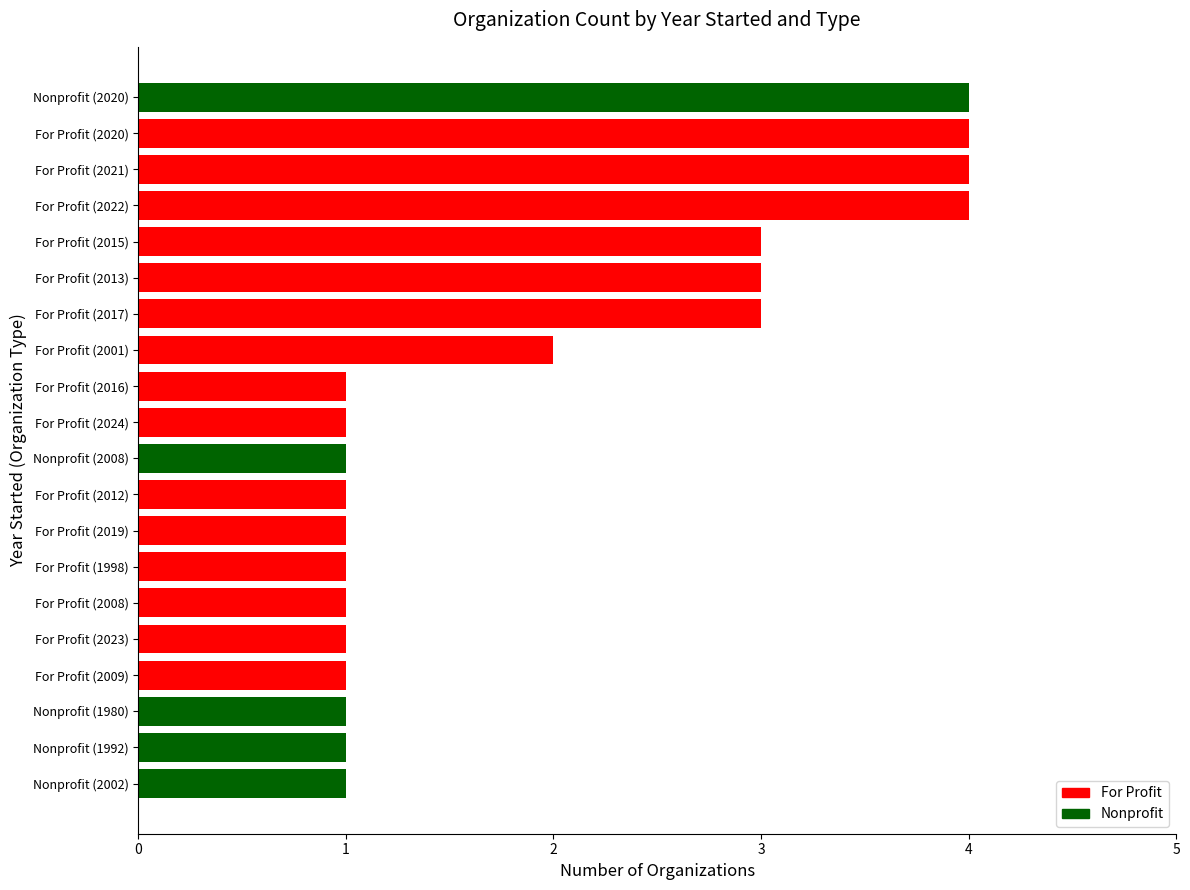

Does the chart contain stacked bars?

No